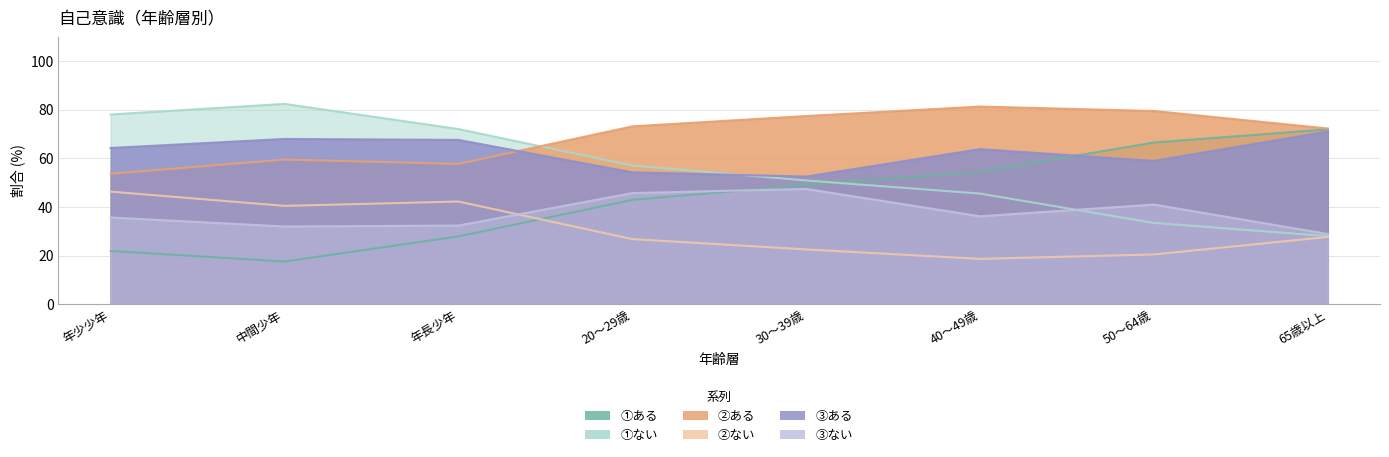

What is the label of the 1st point from the left?

年少少年